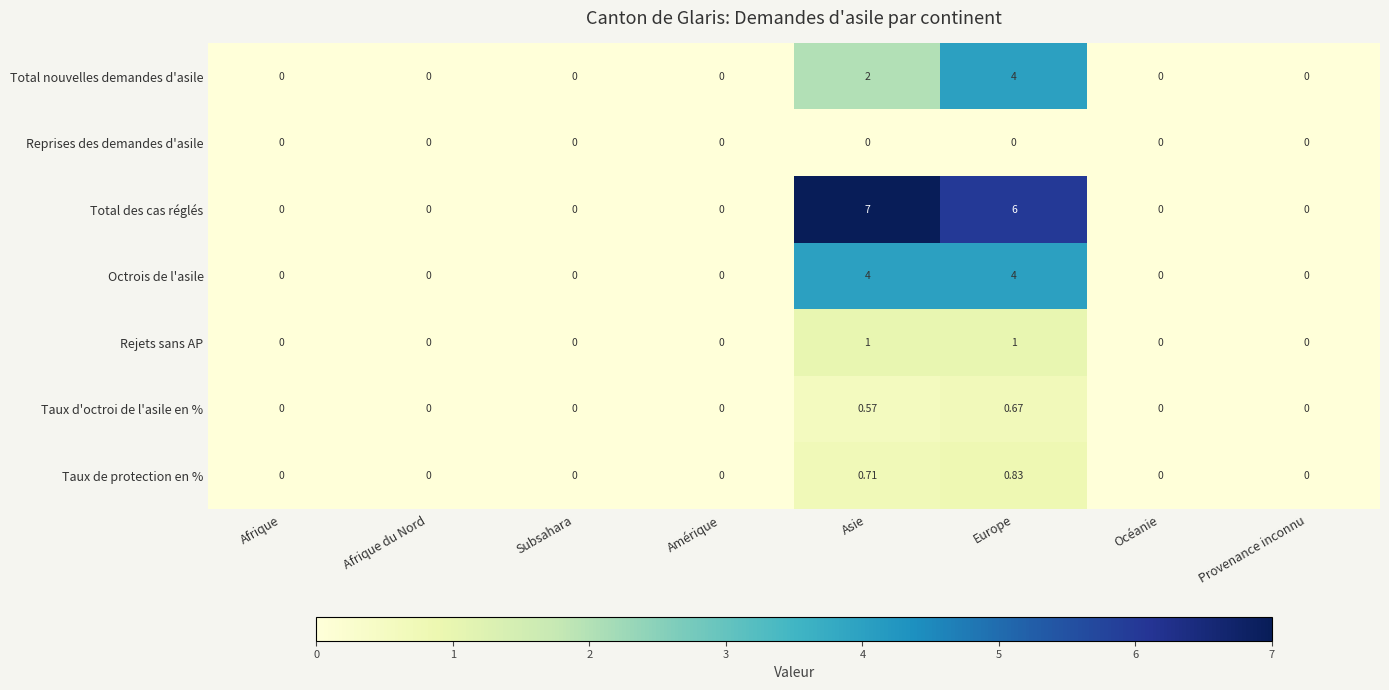

Which series has the largest total across all categories?

Total des cas réglés